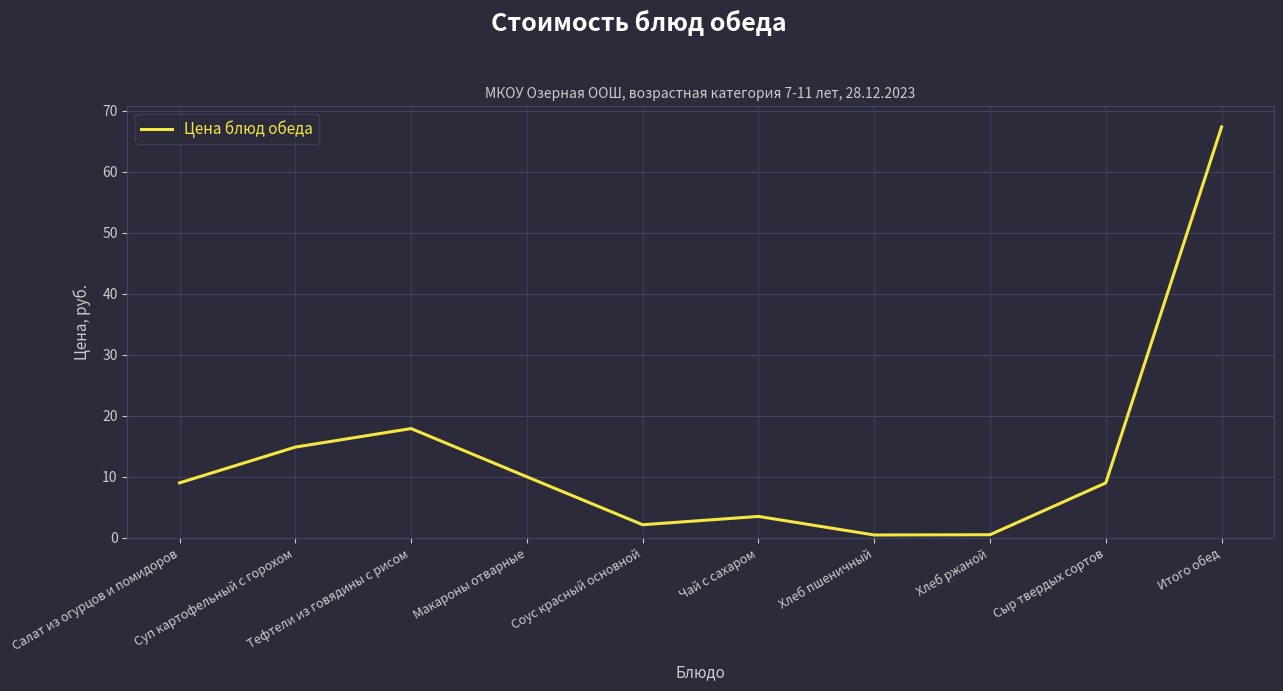

What is the maximum value shown in the chart?

67.4